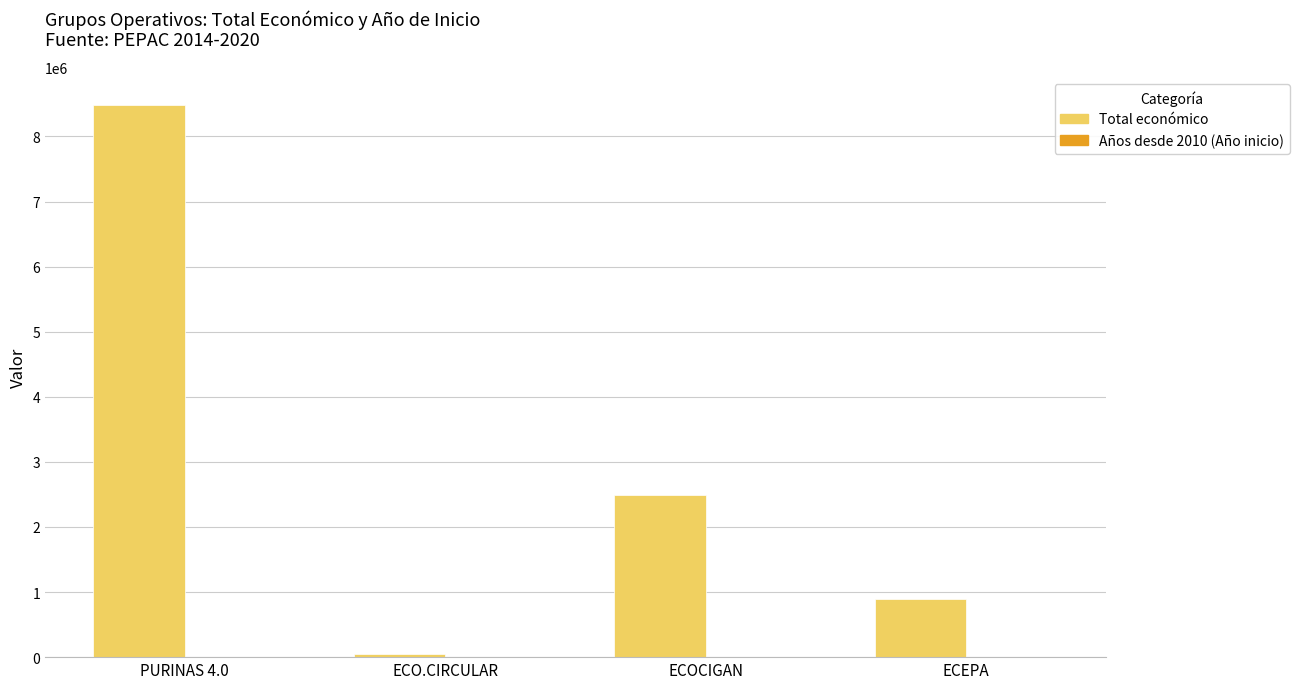

What is the sum of the Total económico values at PURINAS 4.0 and ECO.CIRCULAR?

8527844